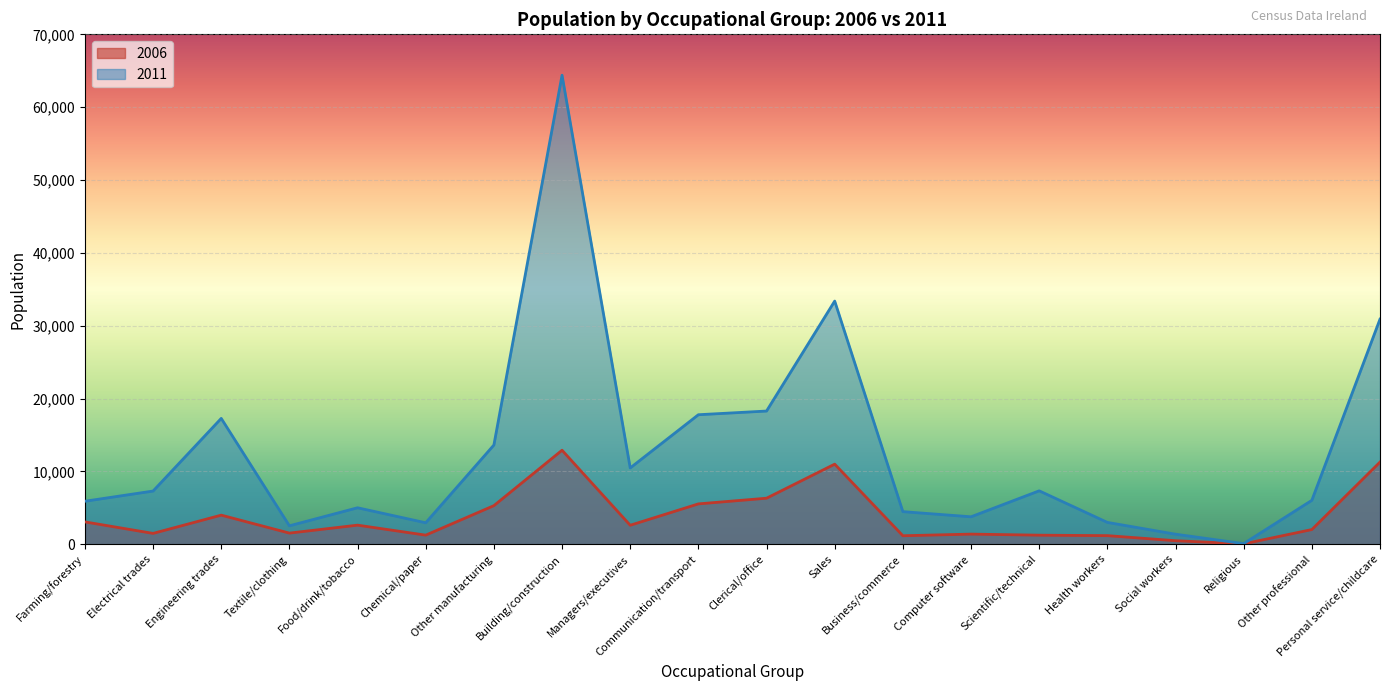

List the series in order of their peak value, highest first.

2011, 2006